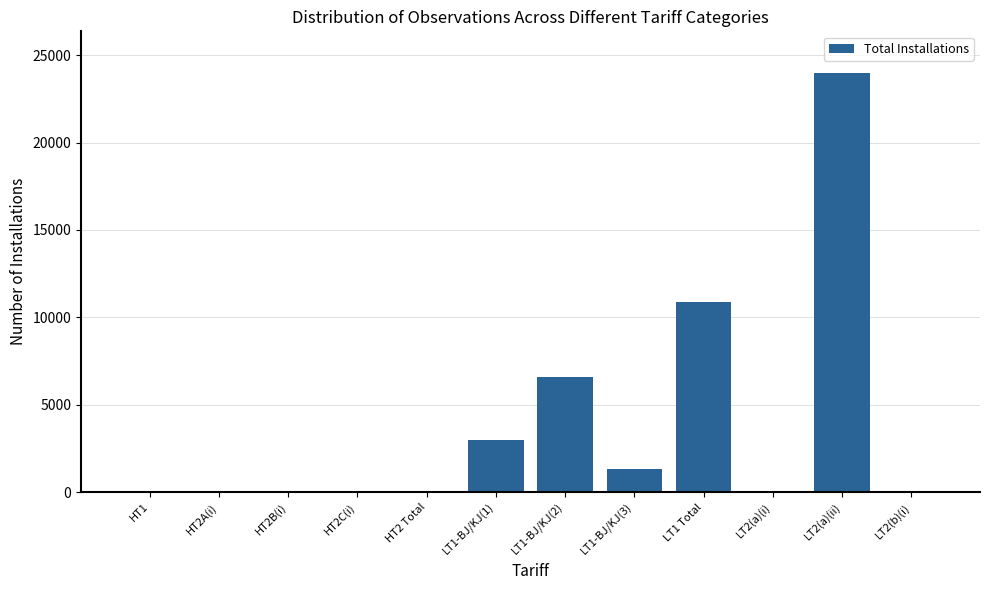

Where is the data nearest to the value 11983?

LT1 Total